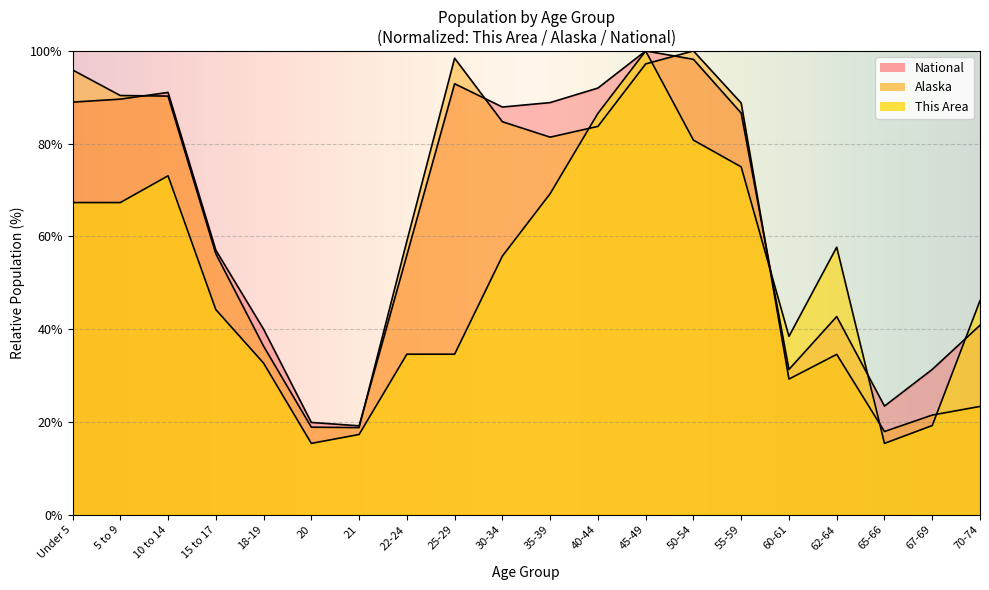

At which category does the chart reach its minimum across all series?

20